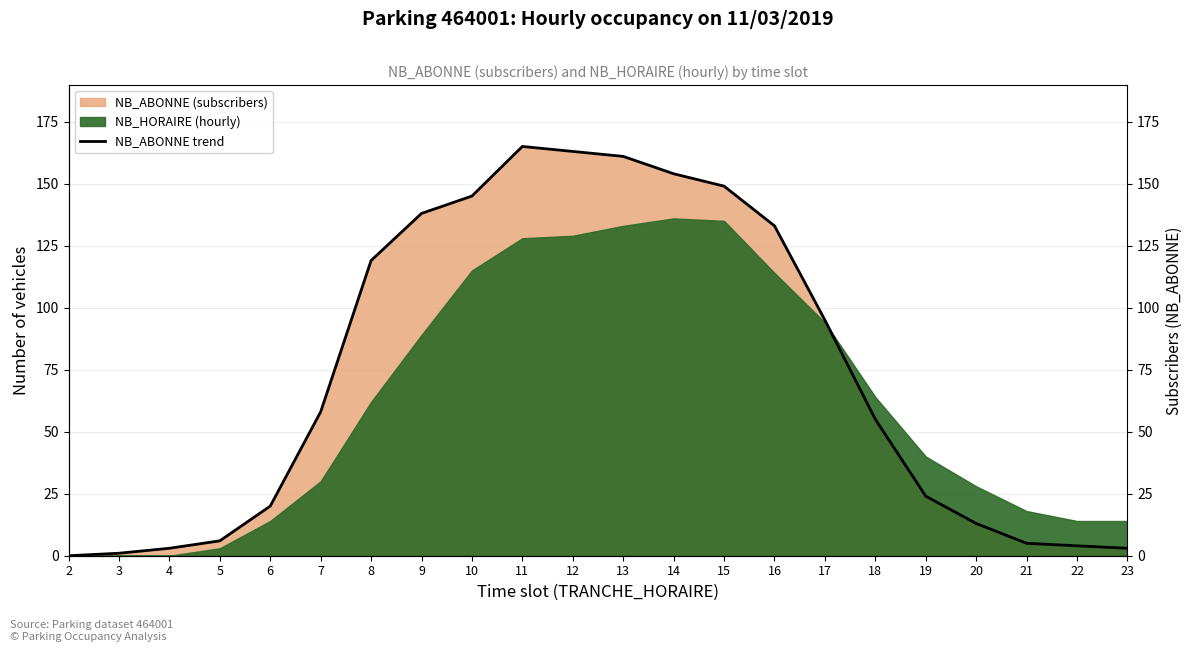

What is the sum of the values at 12 and 23?

166